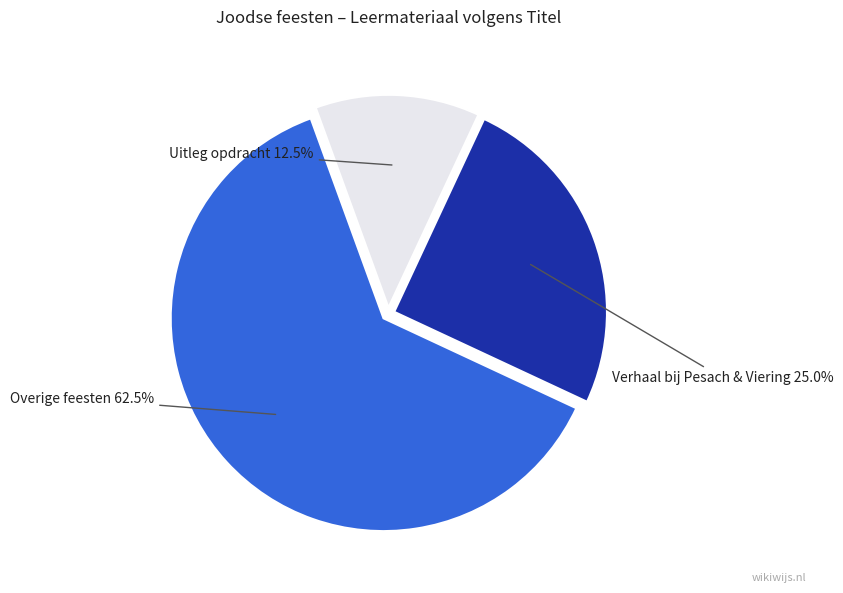

Does any single category account for the majority?

Yes